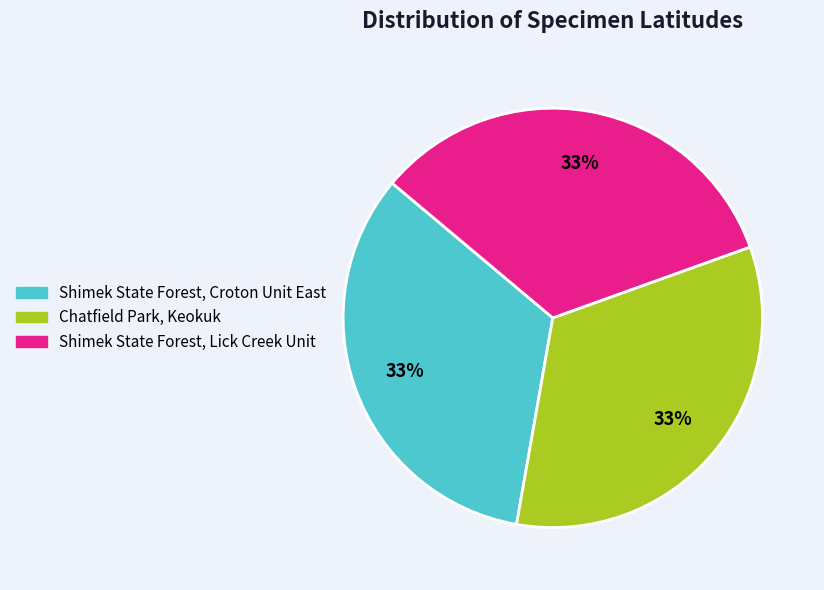

True or false: Shimek State Forest, Croton Unit East accounts for 46% of the total.

False